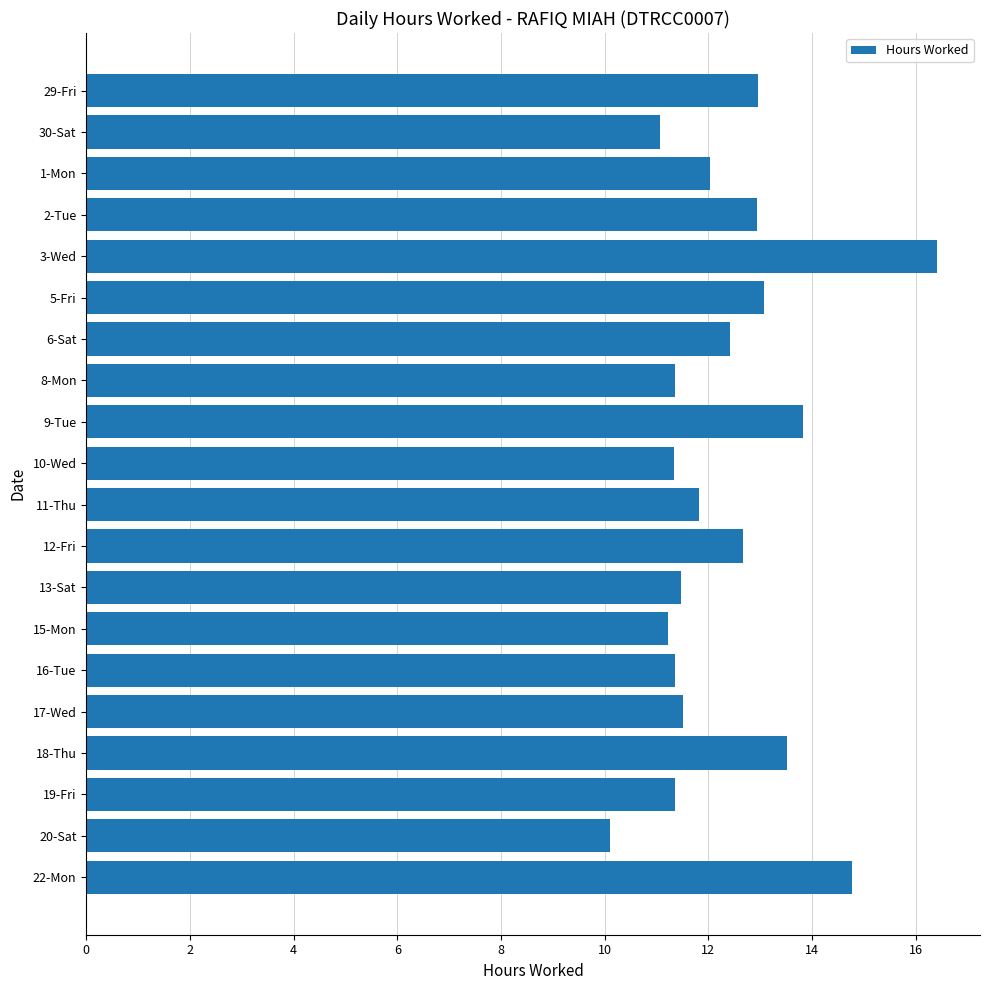

Are the bars grouped side by side (vs. stacked)?

No